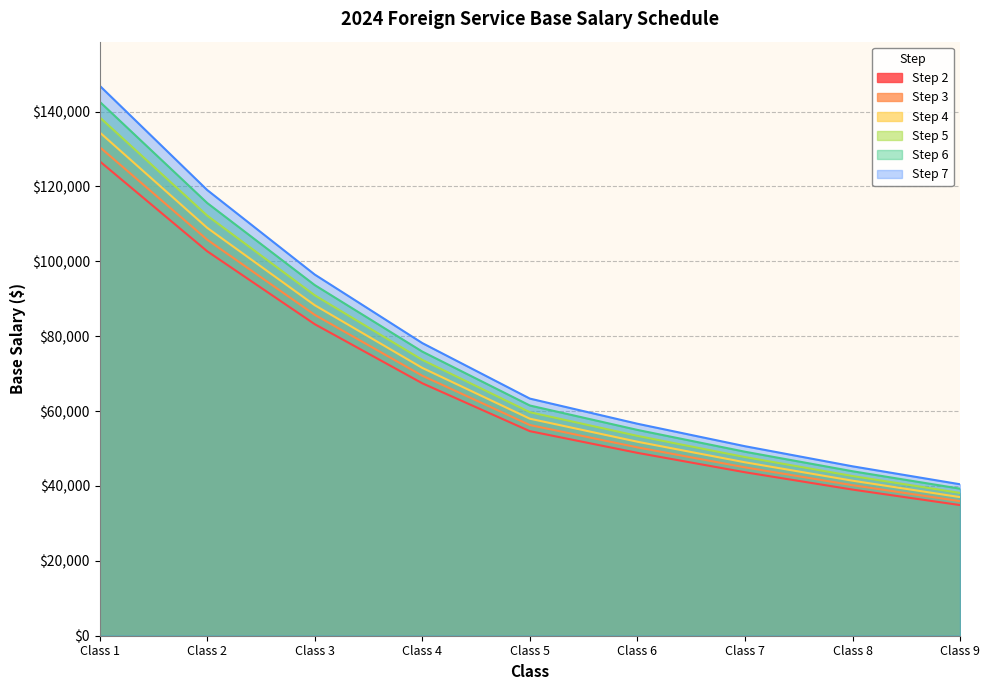

At which category does the chart reach its minimum across all series?

Class 9